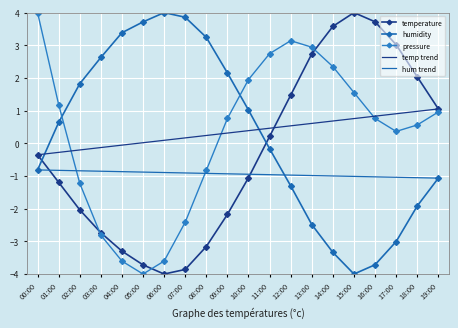

Which category has the highest value in the temp trend series?

19:00